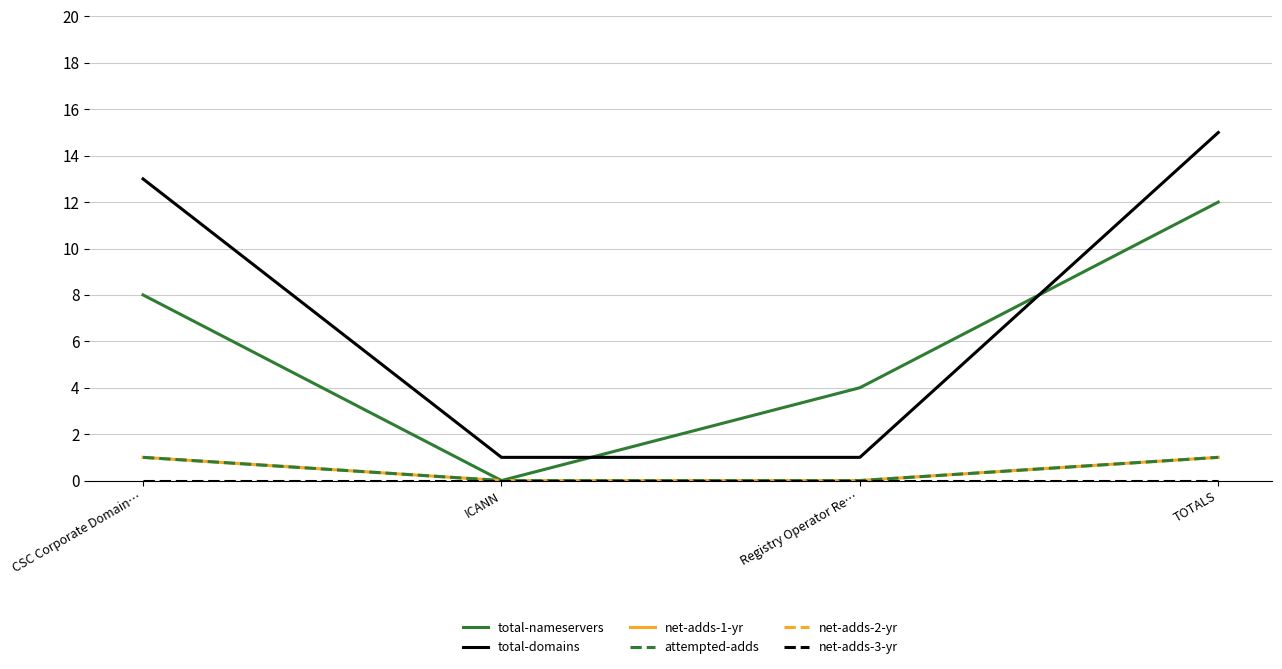

Does the chart have visible grid lines?

Yes